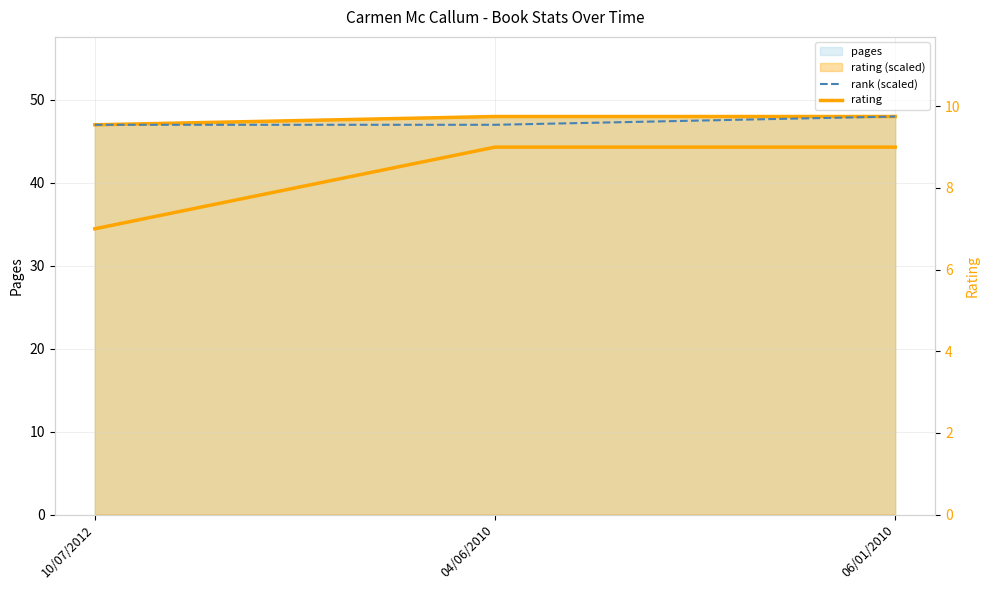

Reading left to right, extract all data points from this chart.

rank (scaled): 10/07/2012=47	04/06/2010=47	06/01/2010=48
rating: 10/07/2012=7	04/06/2010=9	06/01/2010=9